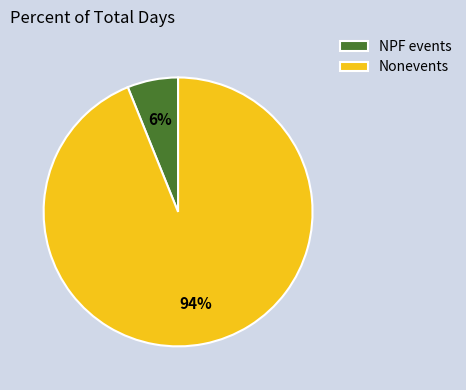

Combined, do Nonevents and NPF events account for over 50%?

Yes